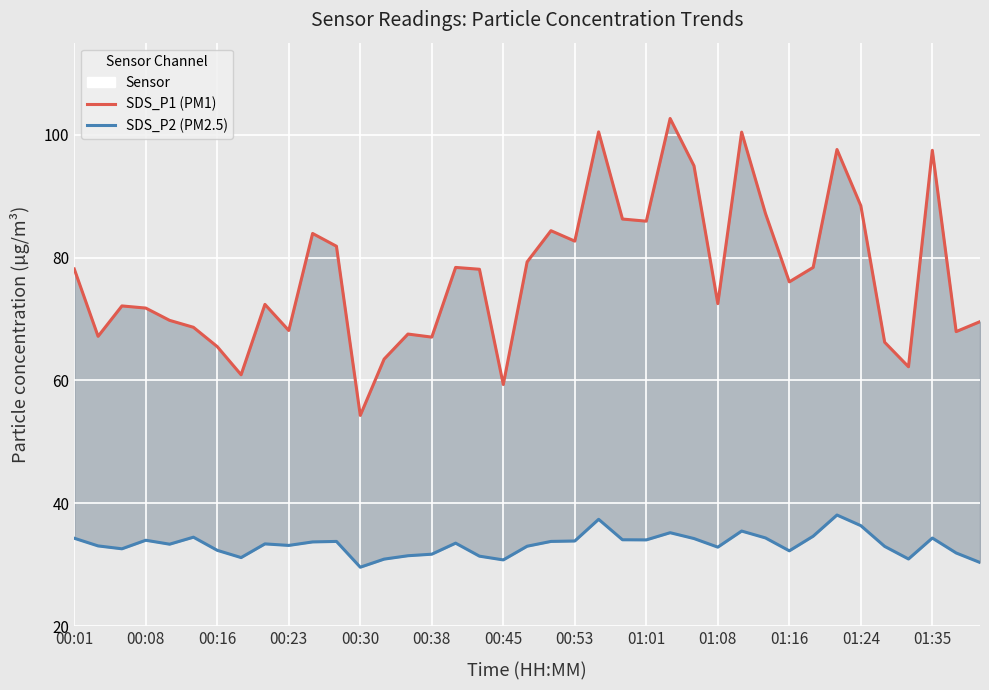

Between 00:01 and 00:30, which series saw the biggest shift?

SDS_P1 (PM1)